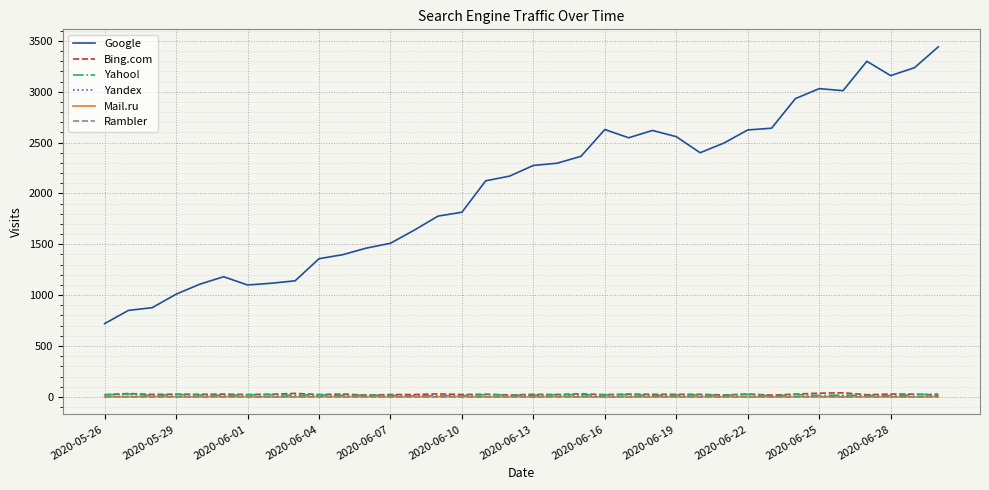

True or false: Bing.com and Google intersect in this chart.

False